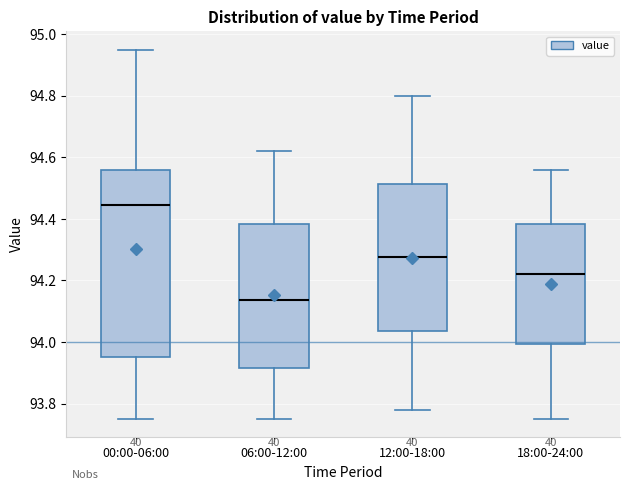

Where does the lower whisker of the box for 00:00-06:00 end on the y-axis? The values are not printed on the chart, so give them approximately, as read against the axis.

93.76